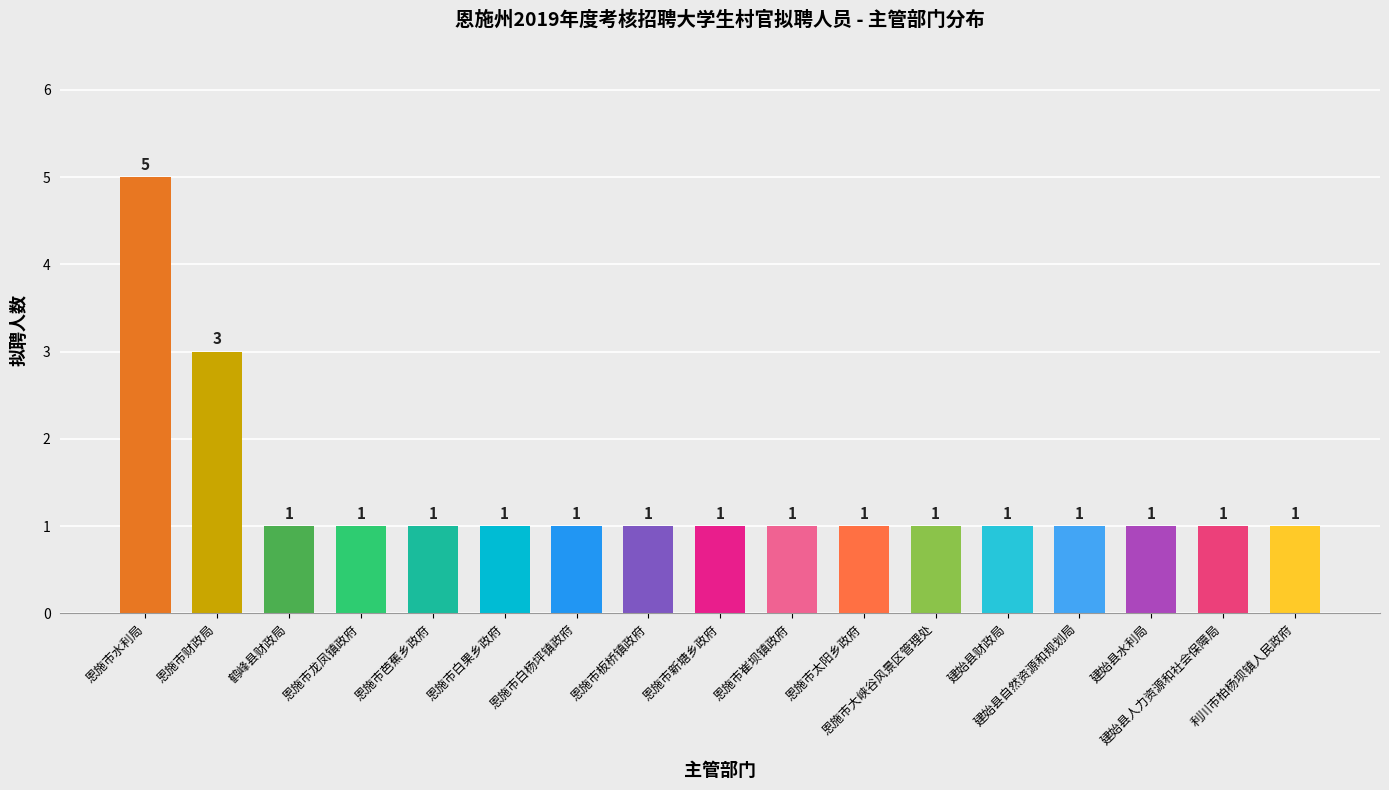

Reading right to left, extract all data points from this chart.

利川市柏杨坝镇人民政府=1	建始县人力资源和社会保障局=1	建始县水利局=1	建始县自然资源和规划局=1	建始县财政局=1	恩施市大峡谷风景区管理处=1	恩施市太阳乡政府=1	恩施市崔坝镇政府=1	恩施市新塘乡政府=1	恩施市板桥镇政府=1	恩施市白杨坪镇政府=1	恩施市白果乡政府=1	恩施市芭蕉乡政府=1	恩施市龙凤镇政府=1	鹤峰县财政局=1	恩施市财政局=3	恩施市水利局=5